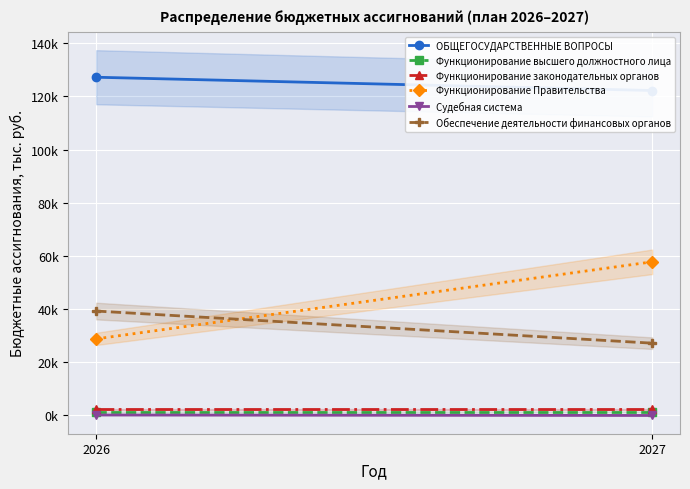

Which category has the lowest value in the ОБЩЕГОСУДАРСТВЕННЫЕ ВОПРОСЫ series?

2027